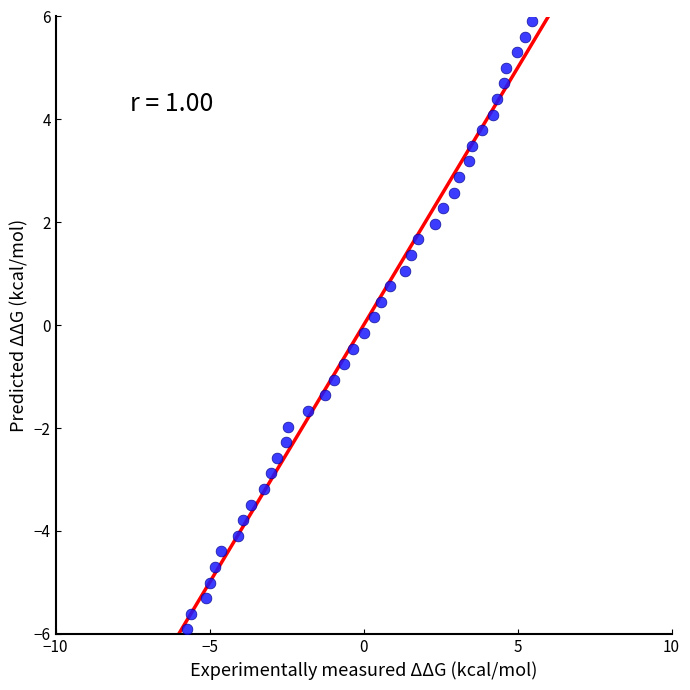

What is the range of Y values (max minus min)?

11.8